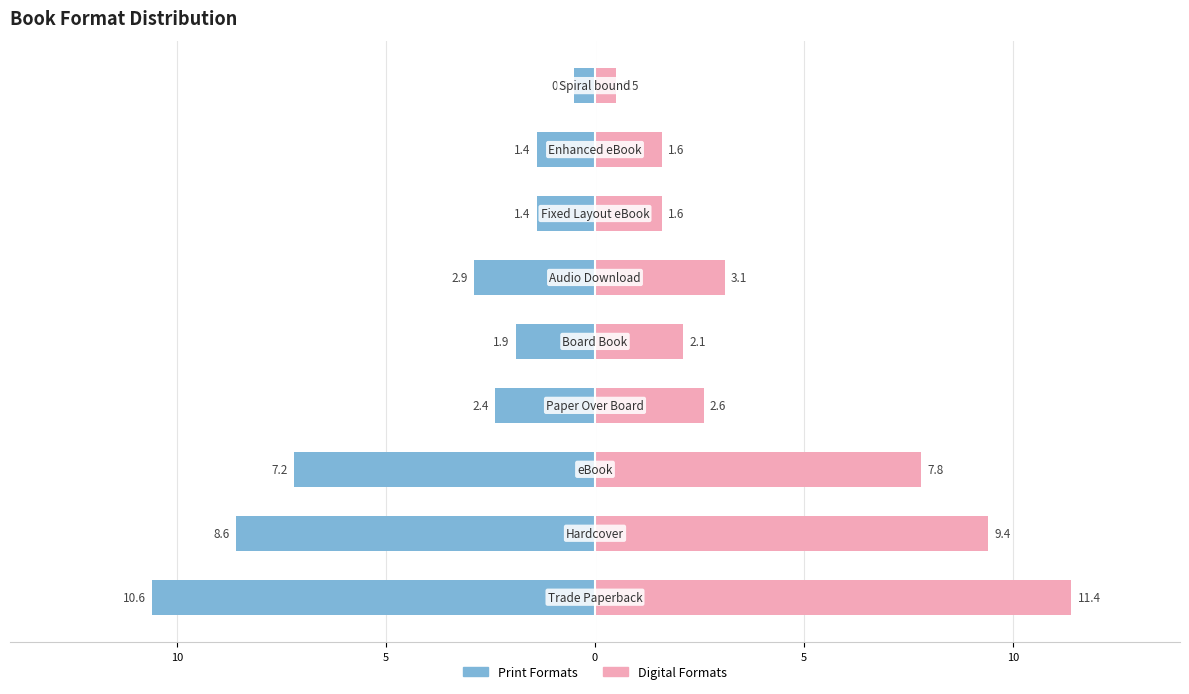

List the series in order of their overall mean, highest first.

Digital Formats, Print Formats